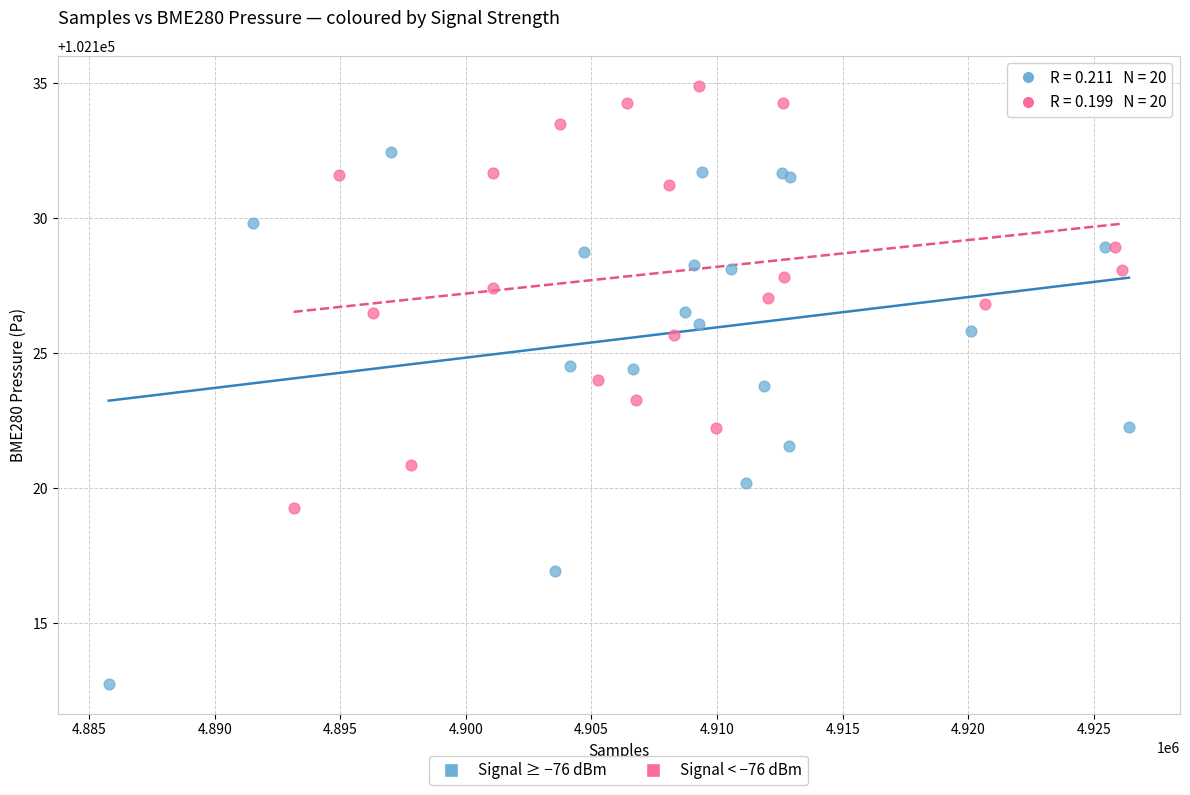

Which series has the largest Y range (max minus min)?

Signal ≥ −76 dBm